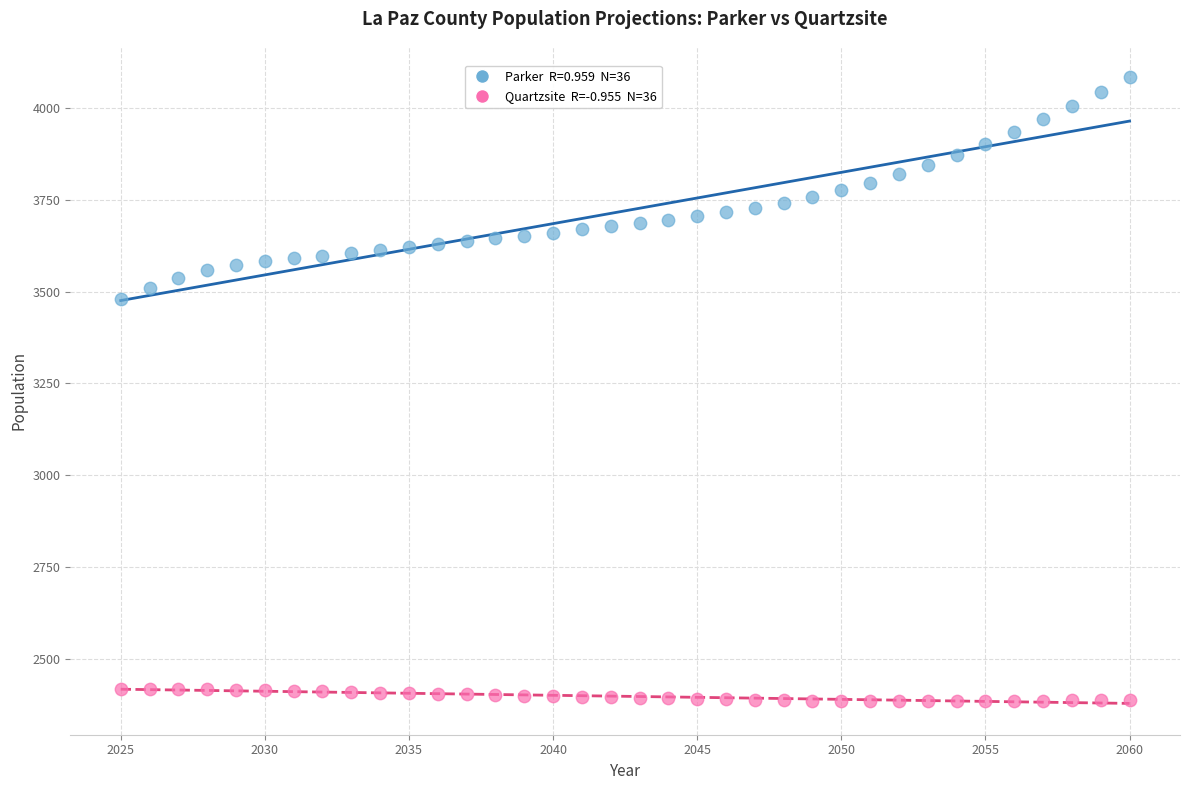

Across all data points, what is the range of Y values (max minus min)?

1698.9